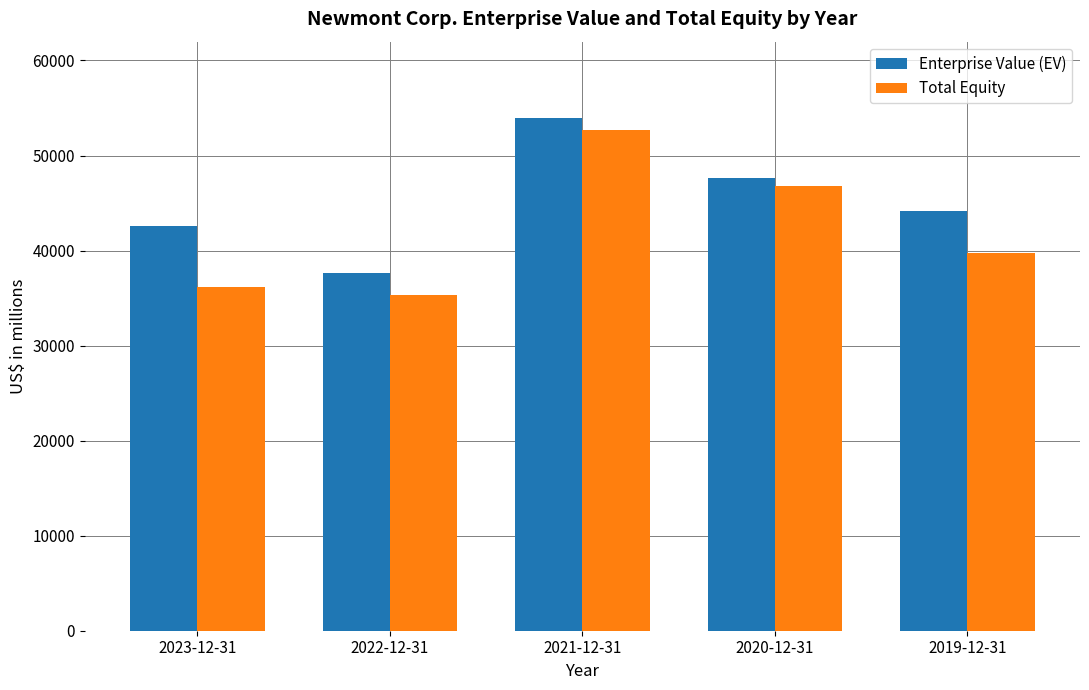

How many bars are there in total?

10